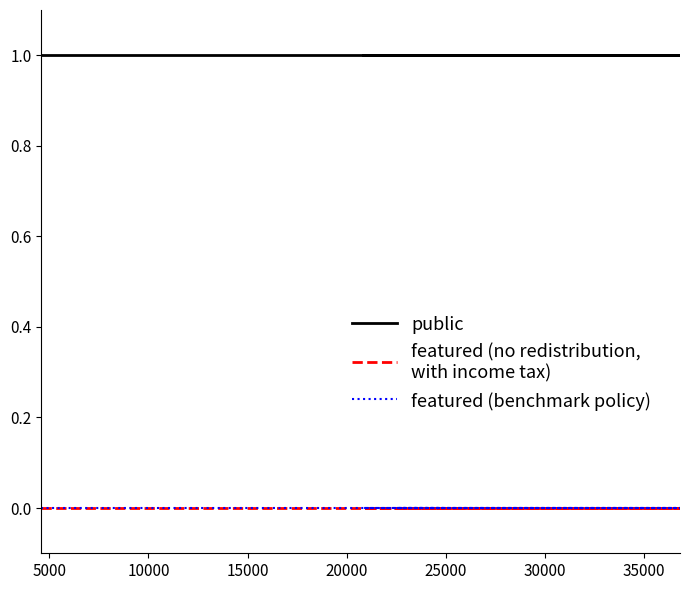

True or false: public has more than 1 points higher than both neighbors.

False